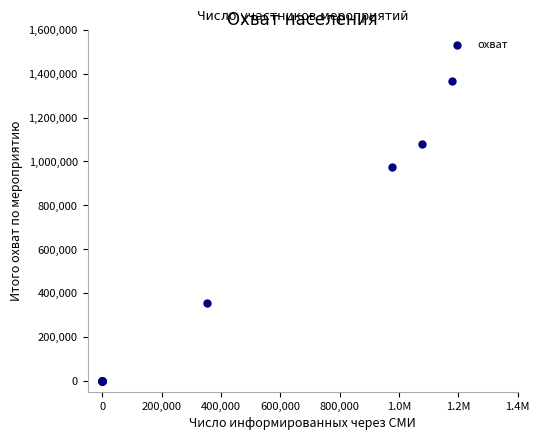

What Y value in the scatter plot is closest to 683208?

976756